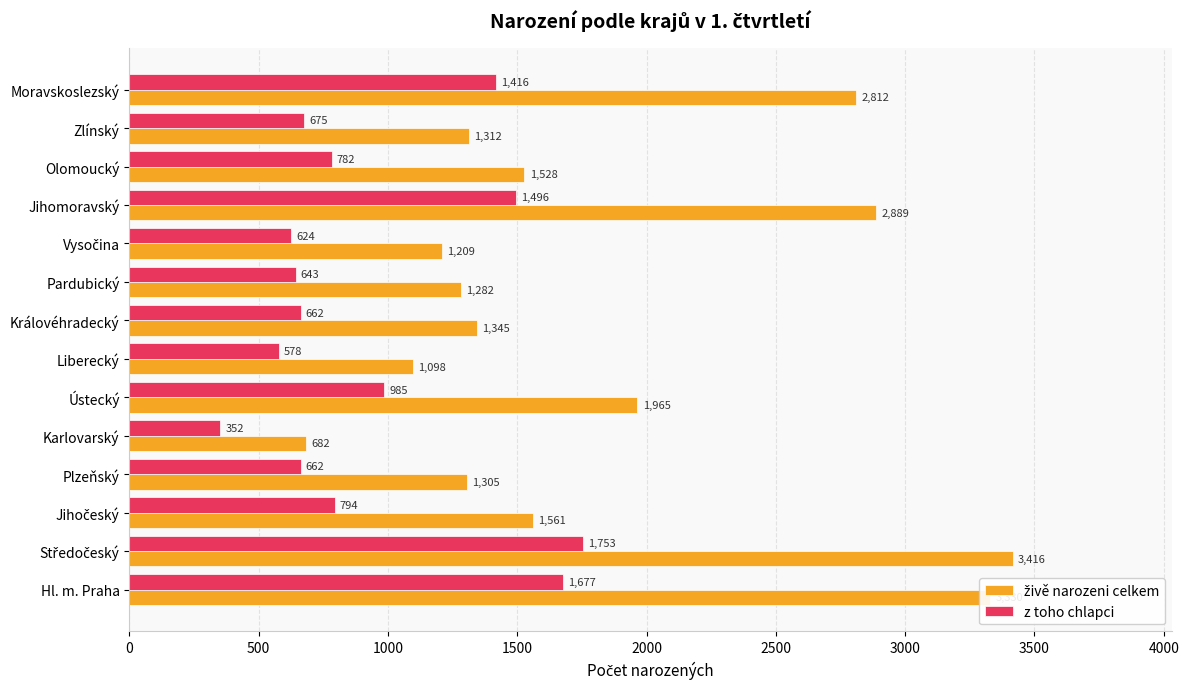

At which category does the chart reach its minimum across all series?

Karlovarský